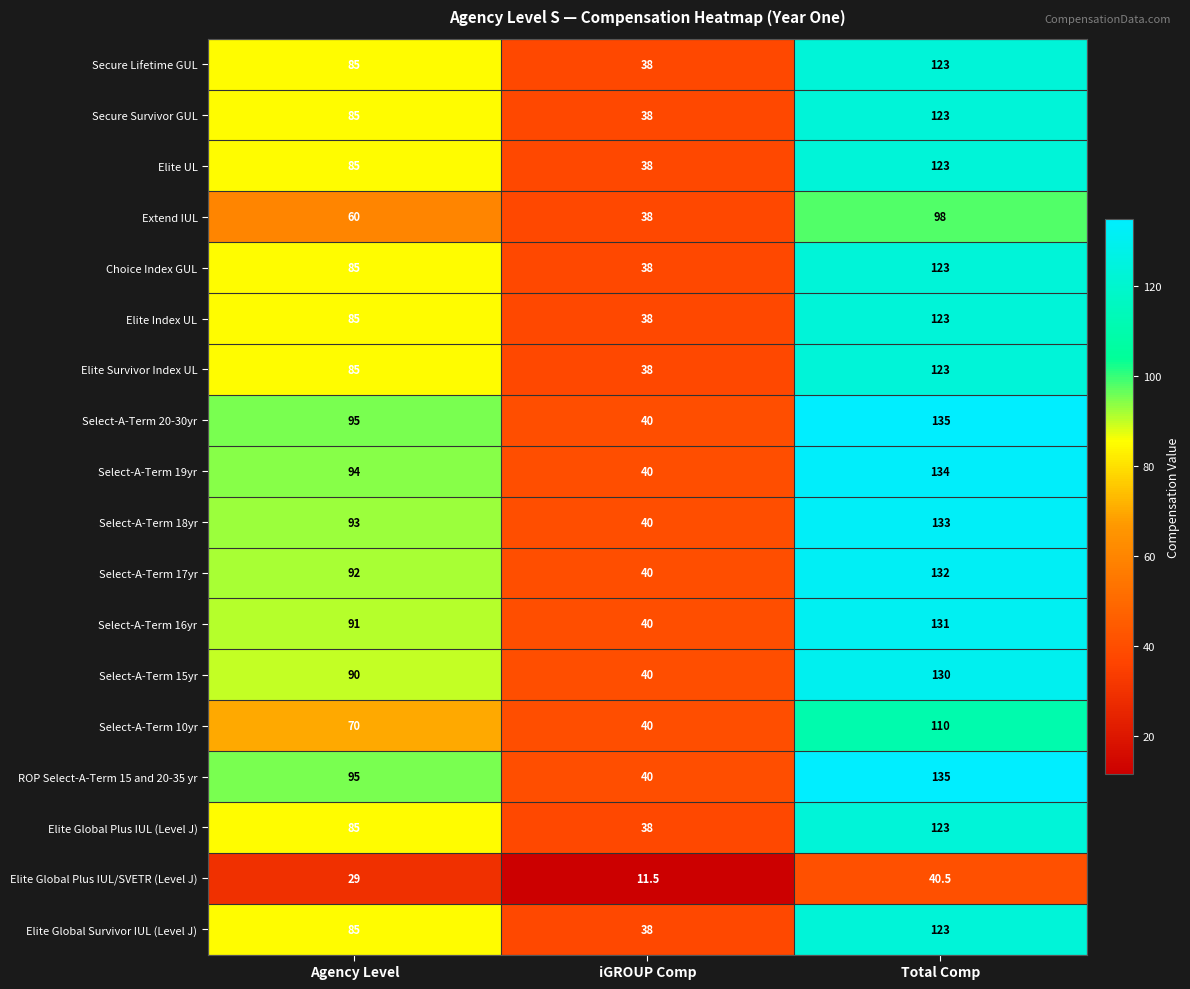

List the labels in order of Elite Global Plus IUL/SVETR (Level J) value, largest first.

Total Comp, Agency Level, iGROUP Comp